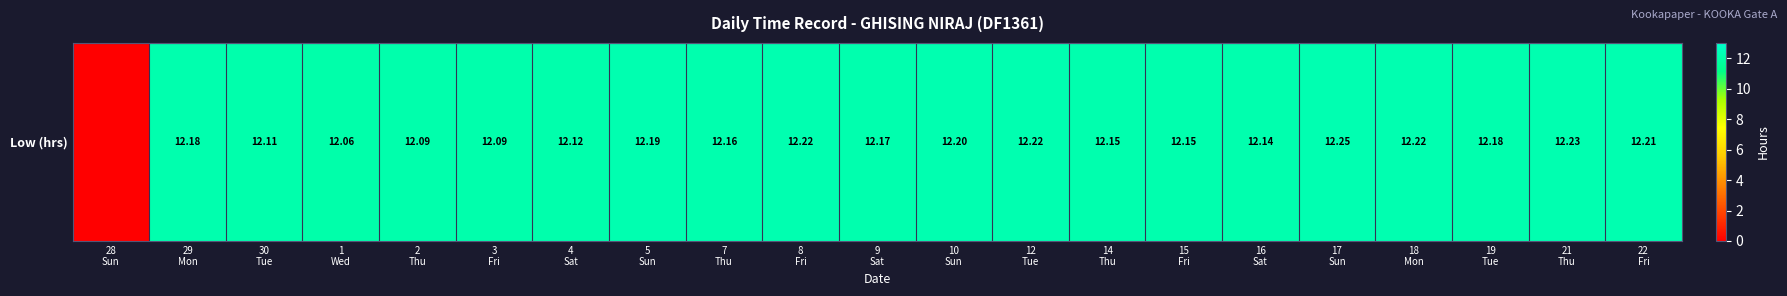

What is the average value?

11.6